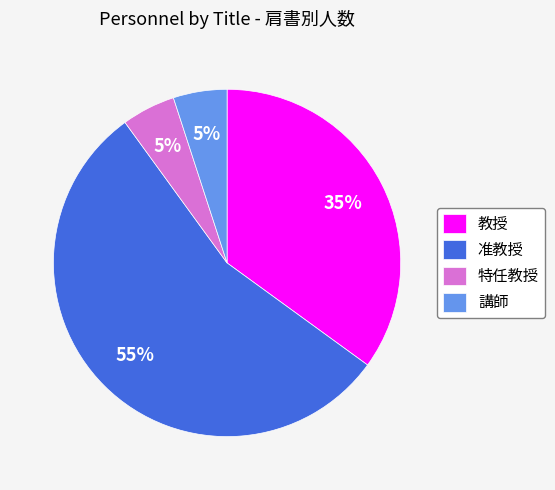

Is it true that 准教授 is 55% of the pie?

True